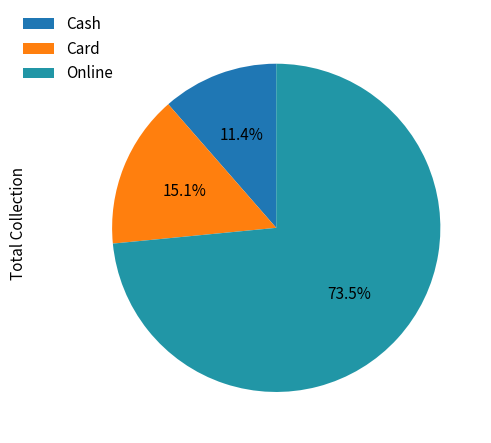

How many segments does this pie chart have?

3